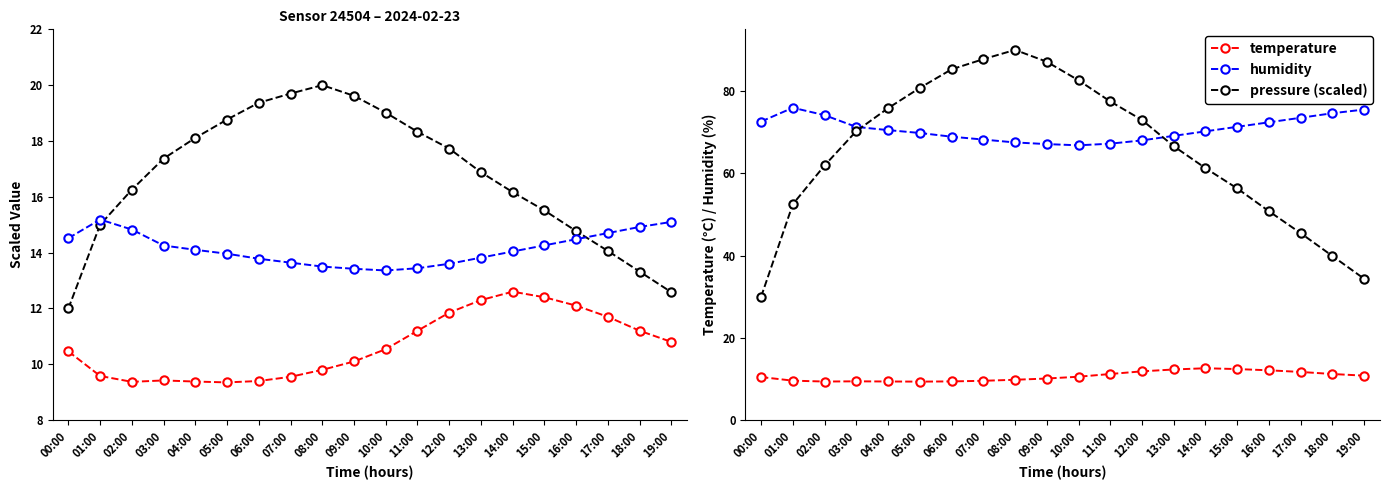

Reading left to right, transcribe all the data shown in this chart.

pressure: 00:00=12.0	01:00=15.0	02:00=16.3	03:00=17.4	04:00=18.1	05:00=18.8	06:00=19.4	07:00=19.7	08:00=20.0	09:00=19.6	10:00=19.0	11:00=18.3	12:00=17.7	13:00=16.9	14:00=16.2	15:00=15.5	16:00=14.8	17:00=14.1	18:00=13.3	19:00=12.6
temperature: 00:00=10.5	01:00=9.6	02:00=9.4	03:00=9.4	04:00=9.4	05:00=9.3	06:00=9.4	07:00=9.6	08:00=9.8	09:00=10.1	10:00=10.5	11:00=11.2	12:00=11.8	13:00=12.3	14:00=12.6	15:00=12.4	16:00=12.1	17:00=11.7	18:00=11.2	19:00=10.8
humidity (/5): 00:00=14.5	01:00=15.2	02:00=14.8	03:00=14.3	04:00=14.1	05:00=14.0	06:00=13.8	07:00=13.6	08:00=13.5	09:00=13.4	10:00=13.4	11:00=13.4	12:00=13.6	13:00=13.8	14:00=14.0	15:00=14.3	16:00=14.5	17:00=14.7	18:00=14.9	19:00=15.1
humidity: 00:00=72.6	01:00=75.9	02:00=74.1	03:00=71.3	04:00=70.5	05:00=69.8	06:00=68.9	07:00=68.2	08:00=67.5	09:00=67.1	10:00=66.8	11:00=67.2	12:00=68.0	13:00=69.1	14:00=70.2	15:00=71.3	16:00=72.4	17:00=73.5	18:00=74.6	19:00=75.5
pressure (scaled): 00:00=30.0	01:00=52.5	02:00=61.9	03:00=70.3	04:00=75.8	05:00=80.8	06:00=85.3	07:00=87.7	08:00=90.0	09:00=87.1	10:00=82.6	11:00=77.5	12:00=73.0	13:00=66.6	14:00=61.3	15:00=56.3	16:00=50.8	17:00=45.4	18:00=39.9	19:00=34.4